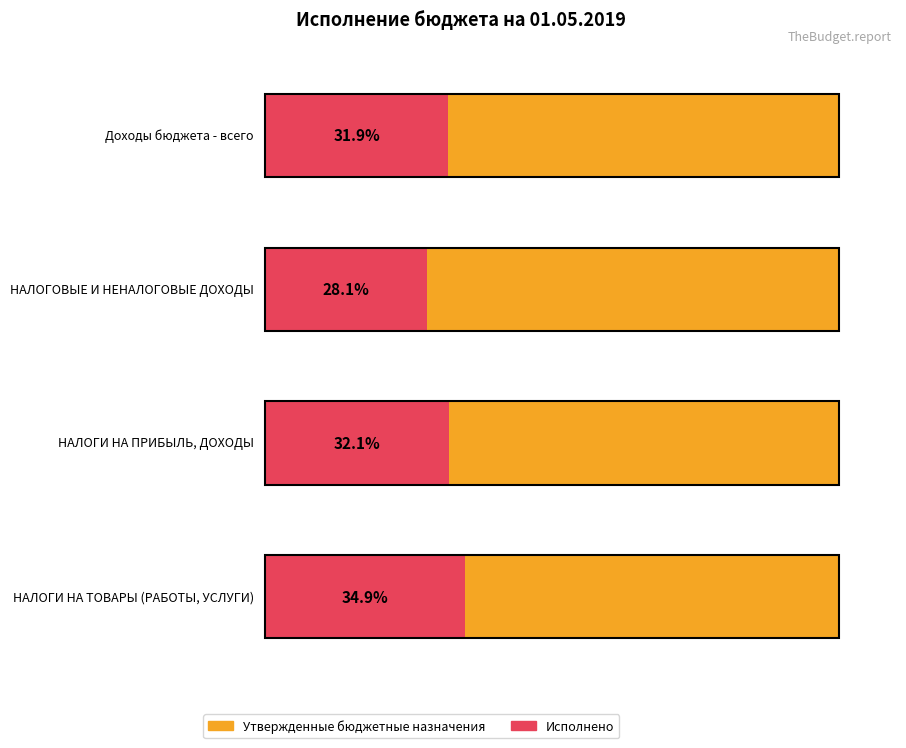

The Утвержденные бюджетные назначения series shows 77749033.9 at НАЛОГОВЫЕ И НЕНАЛОГОВЫЕ ДОХОДЫ. True or false?

True